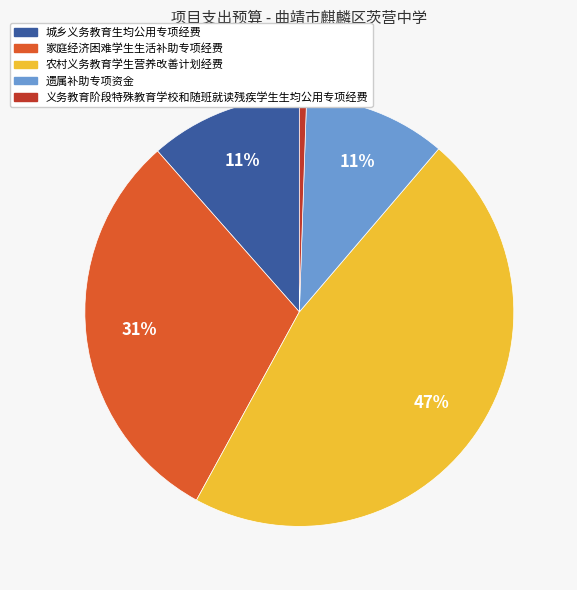

What percentage is the 家庭经济困难学生生活补助专项经费 slice, to the nearest percent?

31%